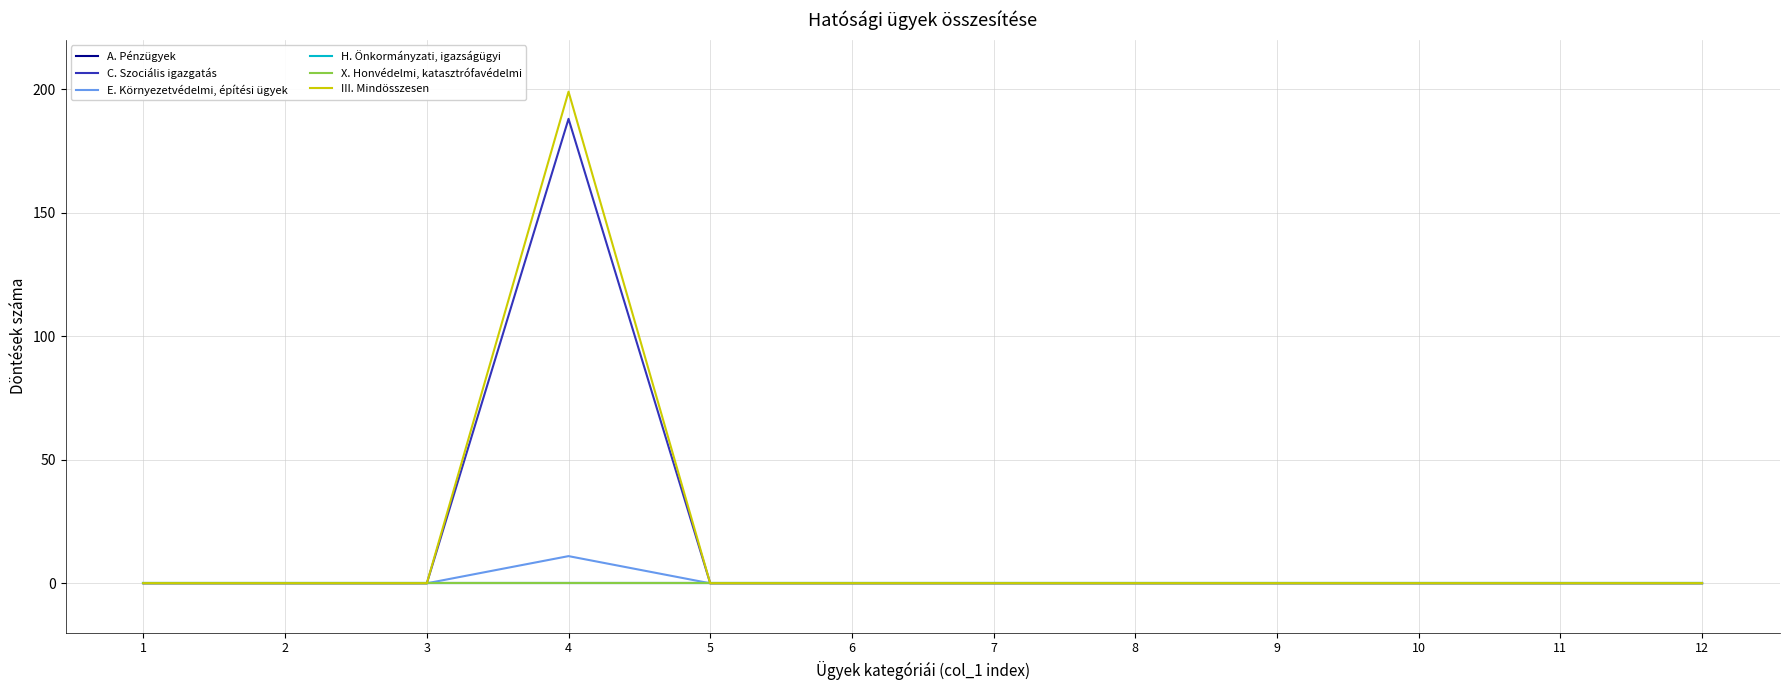

Where is C. Szociális igazgatás nearest to the value 94?

1